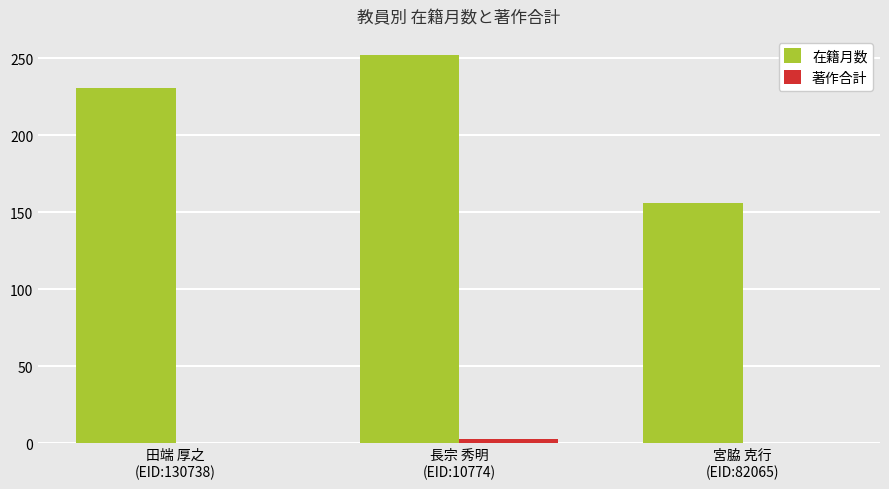

What is the greatest value displayed?

252